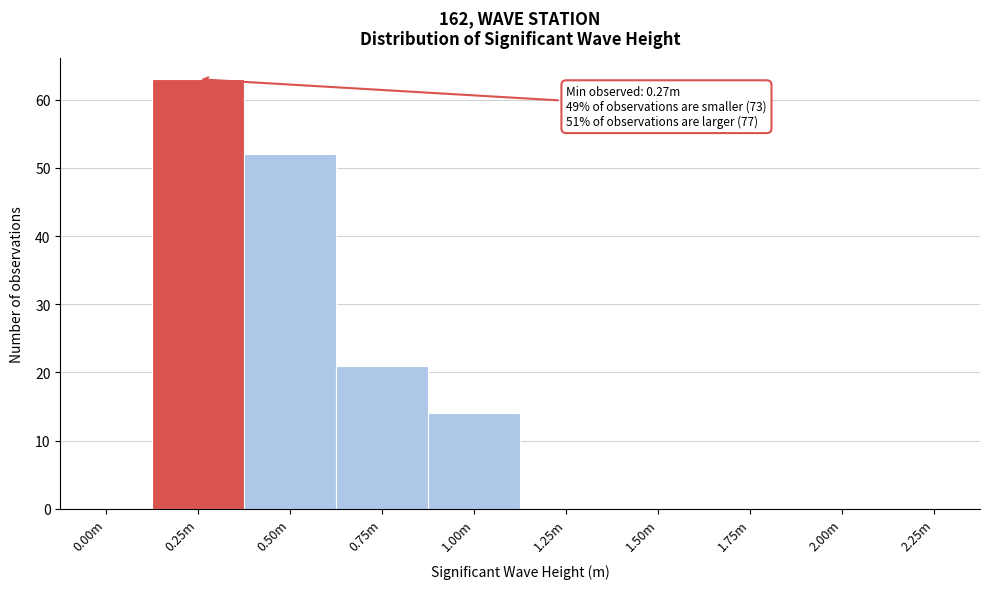

Reading left to right, extract all data points from this chart.

0.00m=0	0.25m=63	0.50m=52	0.75m=21	1.00m=14	1.25m=0	1.50m=0	1.75m=0	2.00m=0	2.25m=0